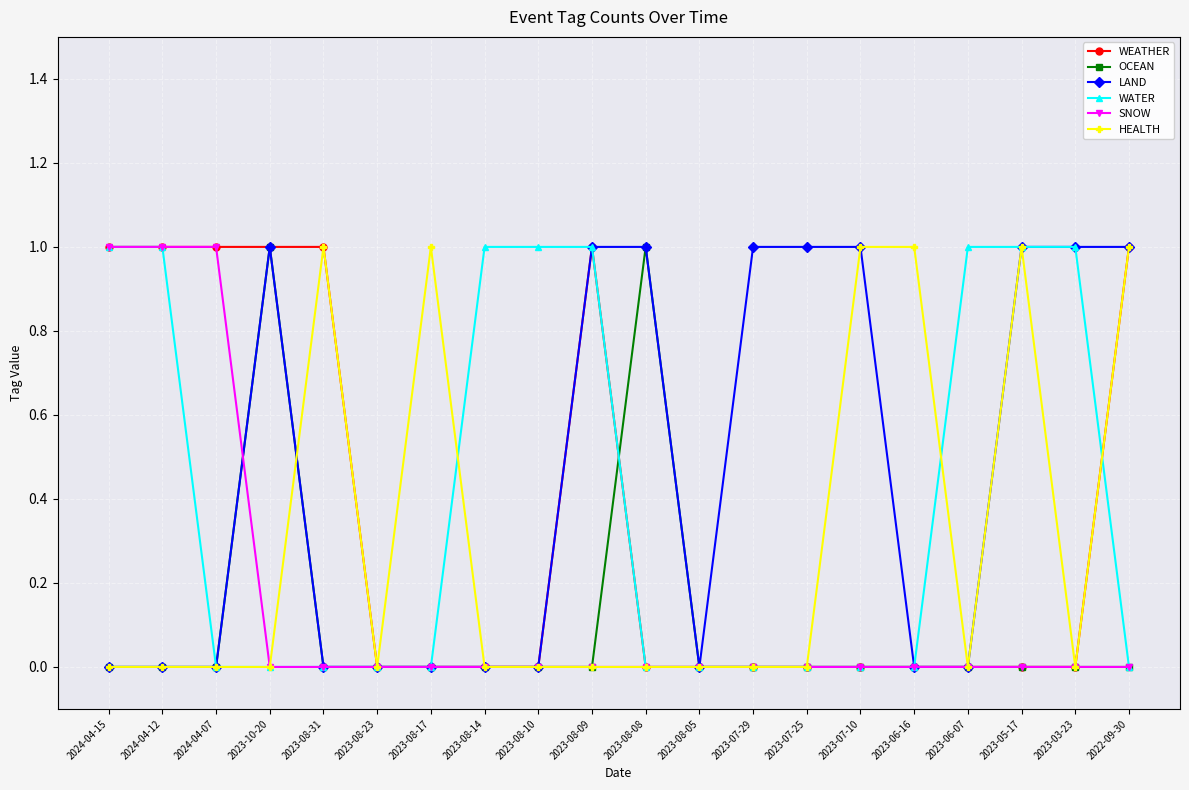

True or false: OCEAN has a value of 0 at 2023-08-23.

True